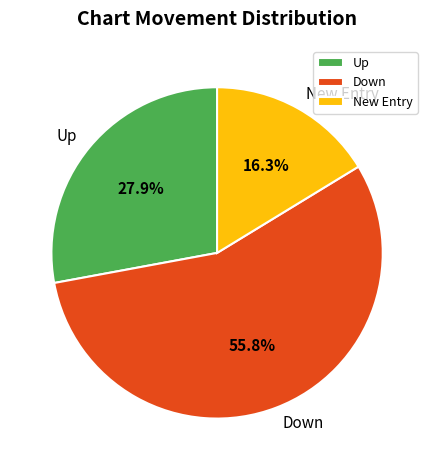

Which has a higher value, Down or New Entry?

Down